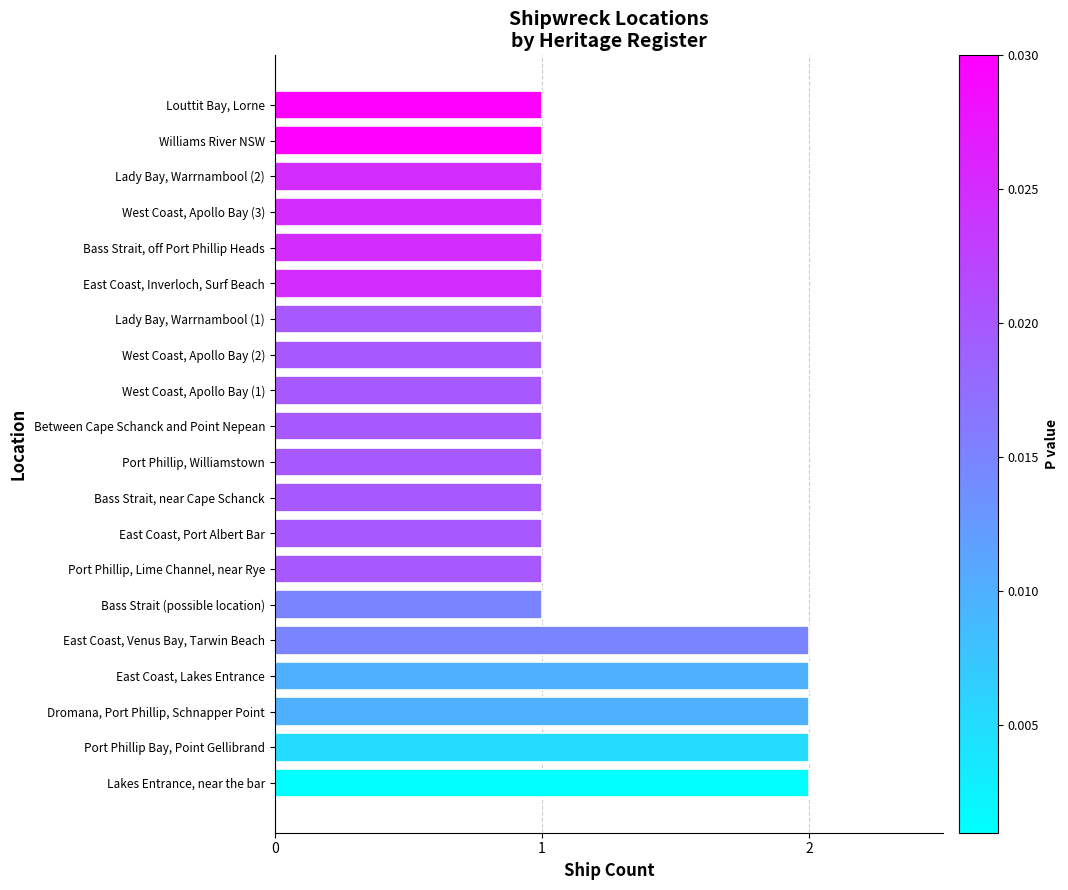

Reading bottom to top, list all the values displayed in this chart.

2	2	2	2	2	1	1	1	1	1	1	1	1	1	1	1	1	1	1	1